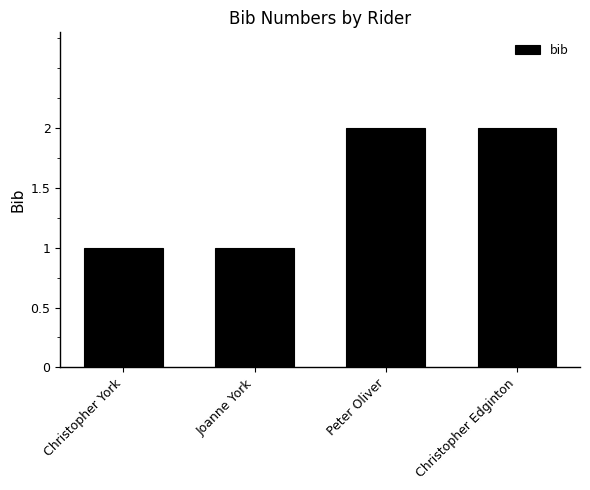

The chart shows a value of 1 at Peter Oliver. True or false?

False